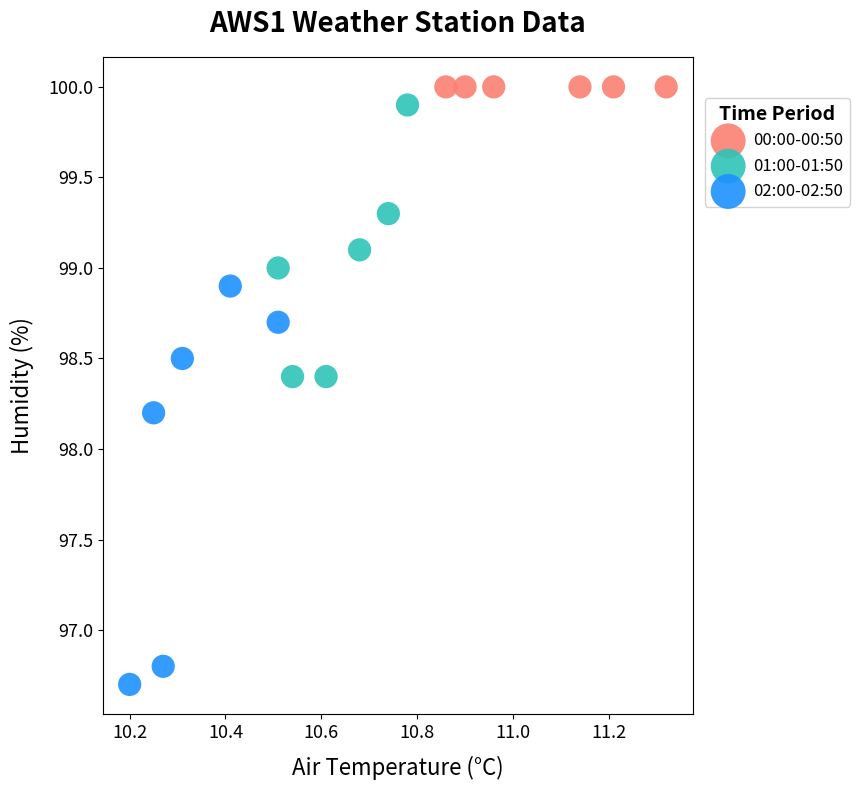

Which series contains the lowest Y value?

02:00-02:50